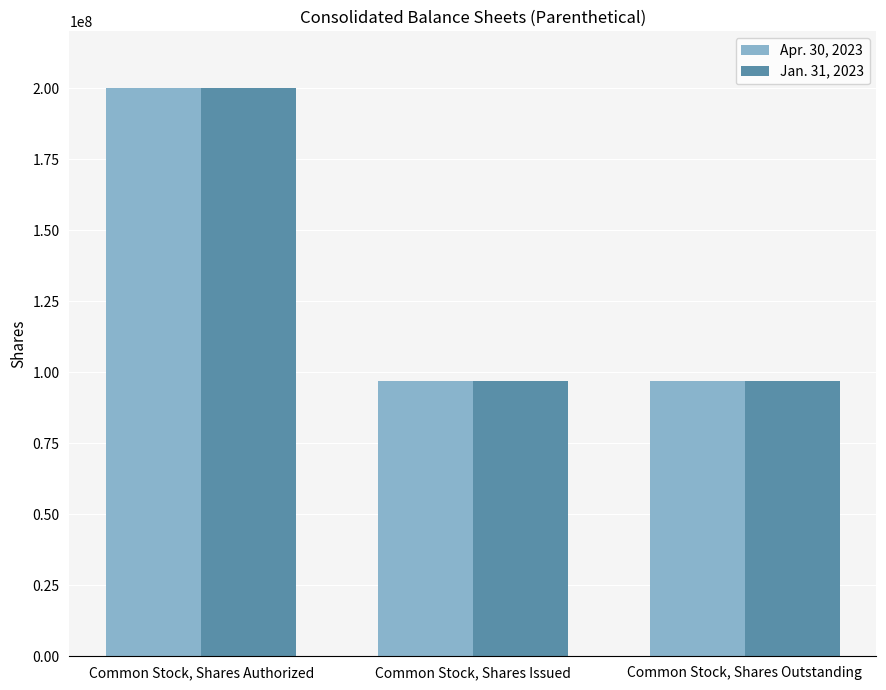

What is the average value of the Apr. 30, 2023 series?

131296667